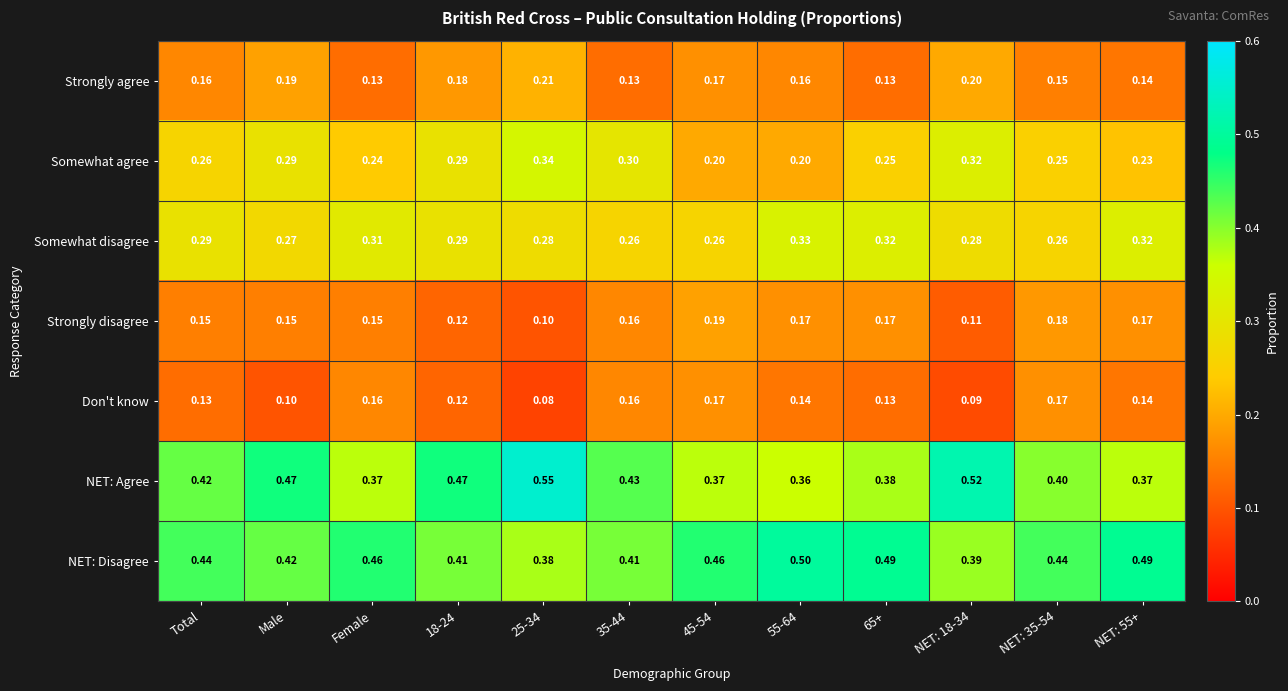

Which series changed the most between Total and 35-44?

Somewhat agree